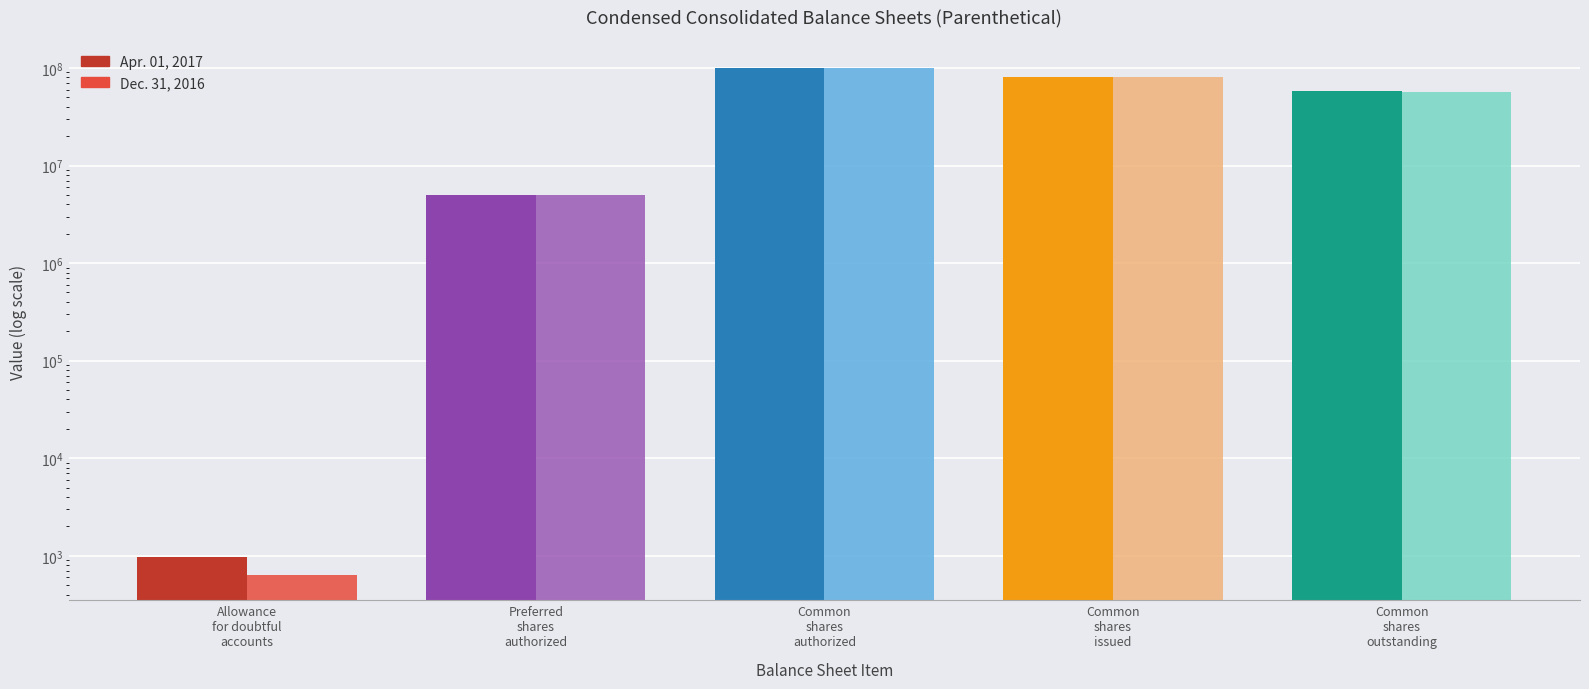

What position from the right is Common
shares
authorized?

3